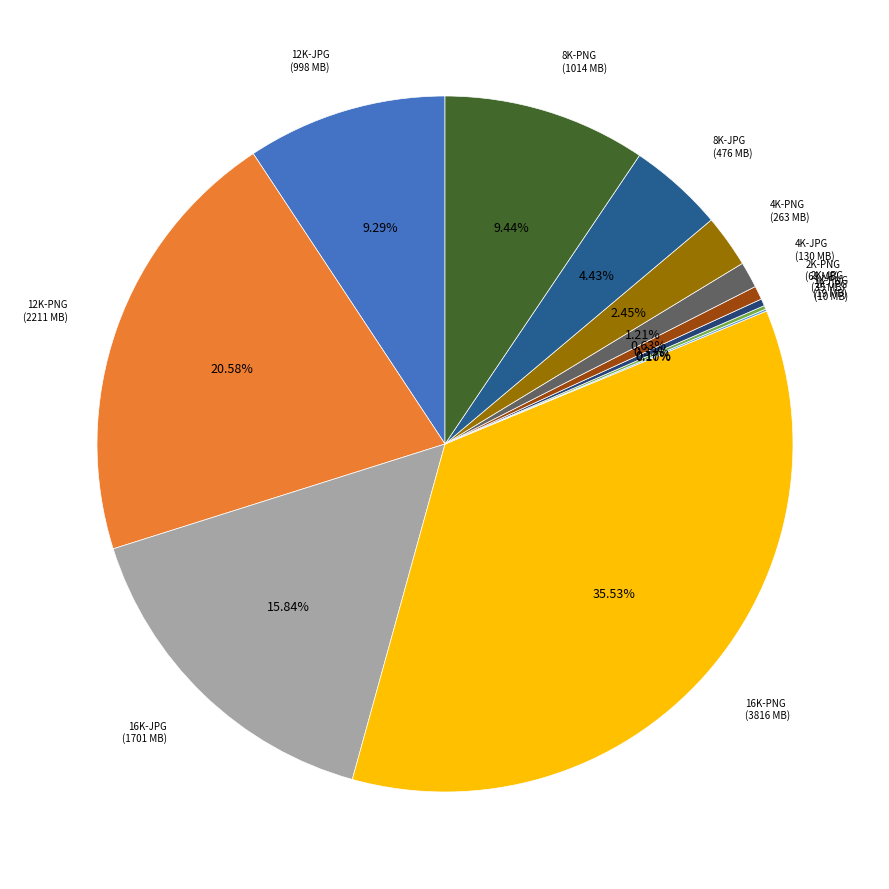

How many slices are in this pie chart?

12